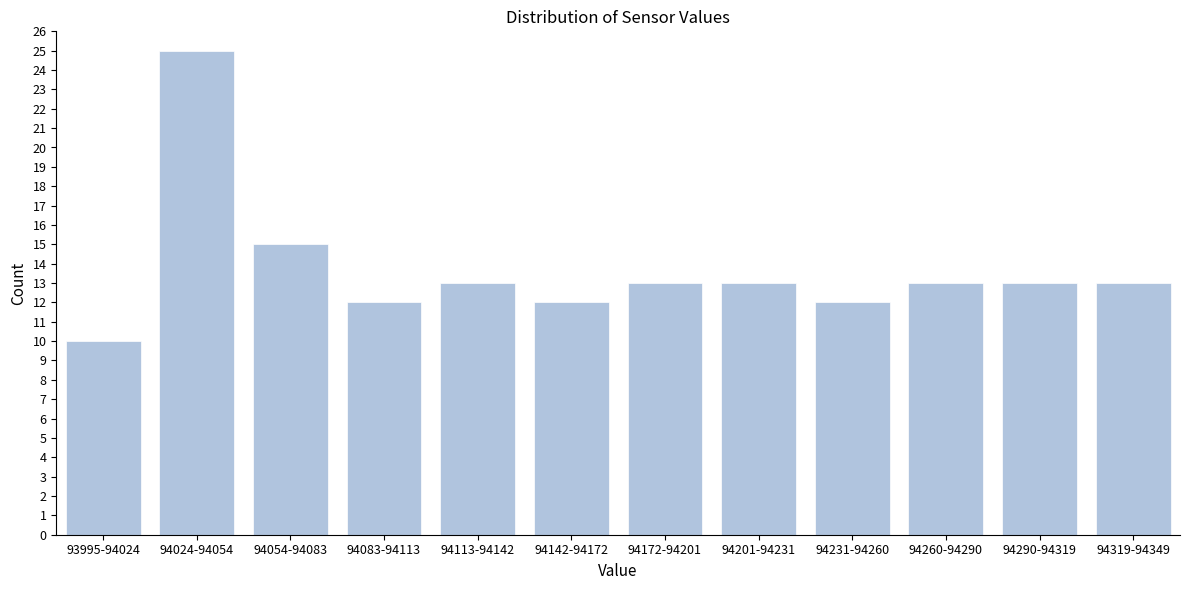

Reading right to left, what are all the values shown in this chart?

13	13	13	12	13	13	12	13	12	15	25	10